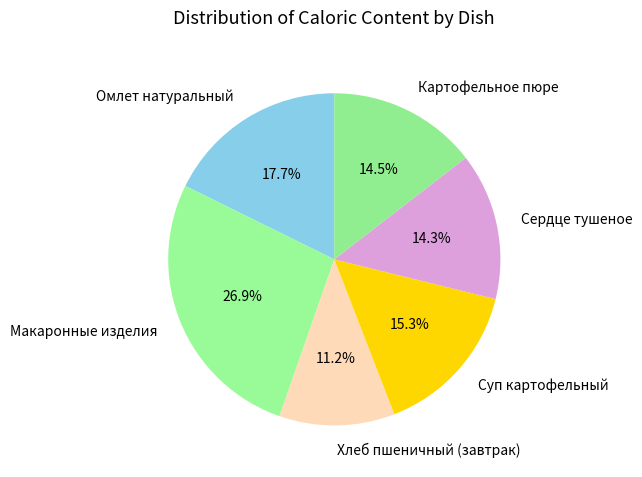

To the nearest percent, what percentage of the pie is Хлеб пшеничный (завтрак)?

11%